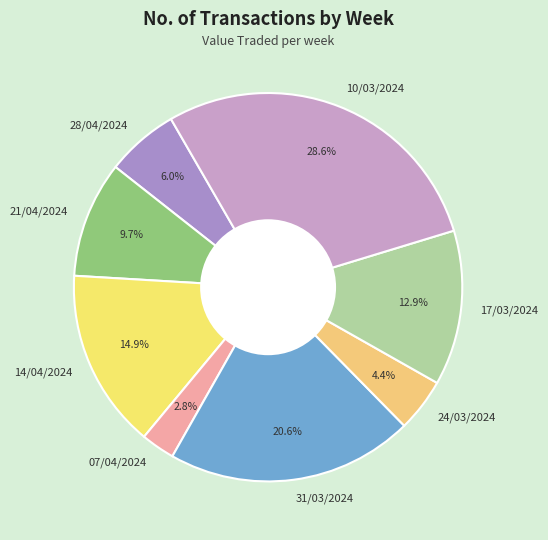

Does 10/03/2024 account for over 50% of the chart?

No